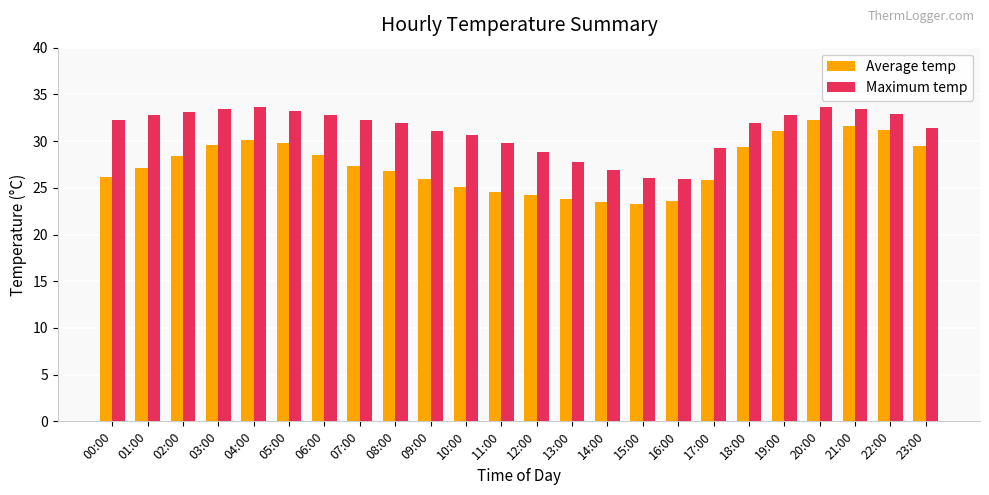

What is the label of the 4th bar from the right?

20:00